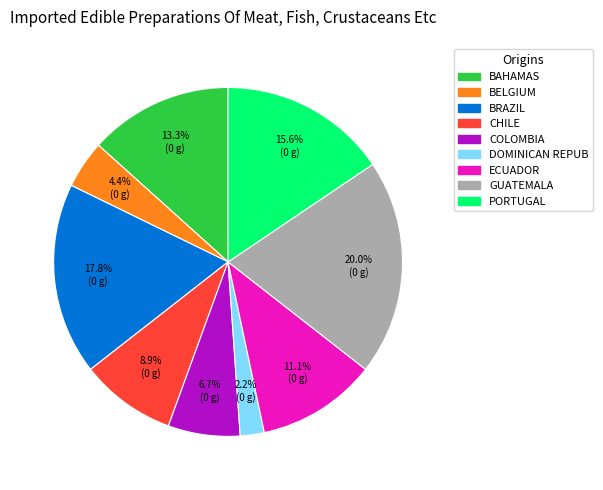

Rank the categories by value from highest to lowest.

GUATEMALA, BRAZIL, PORTUGAL, BAHAMAS, ECUADOR, CHILE, COLOMBIA, BELGIUM, DOMINICAN REPUB